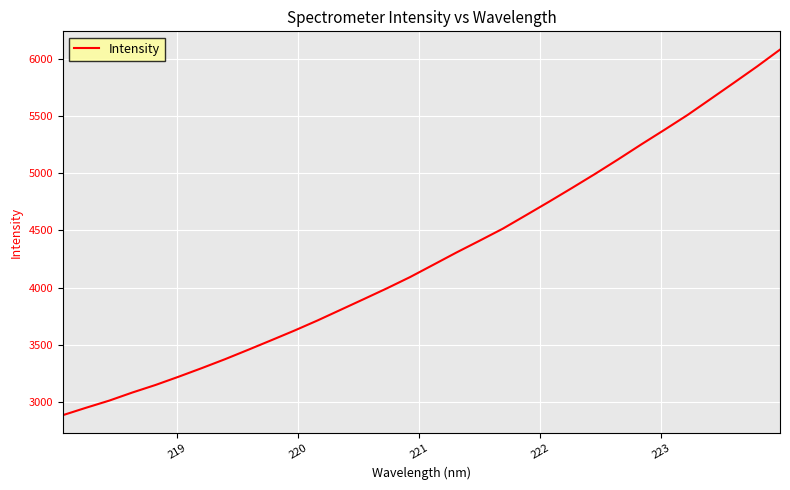

What is the smallest value displayed?

2885.8